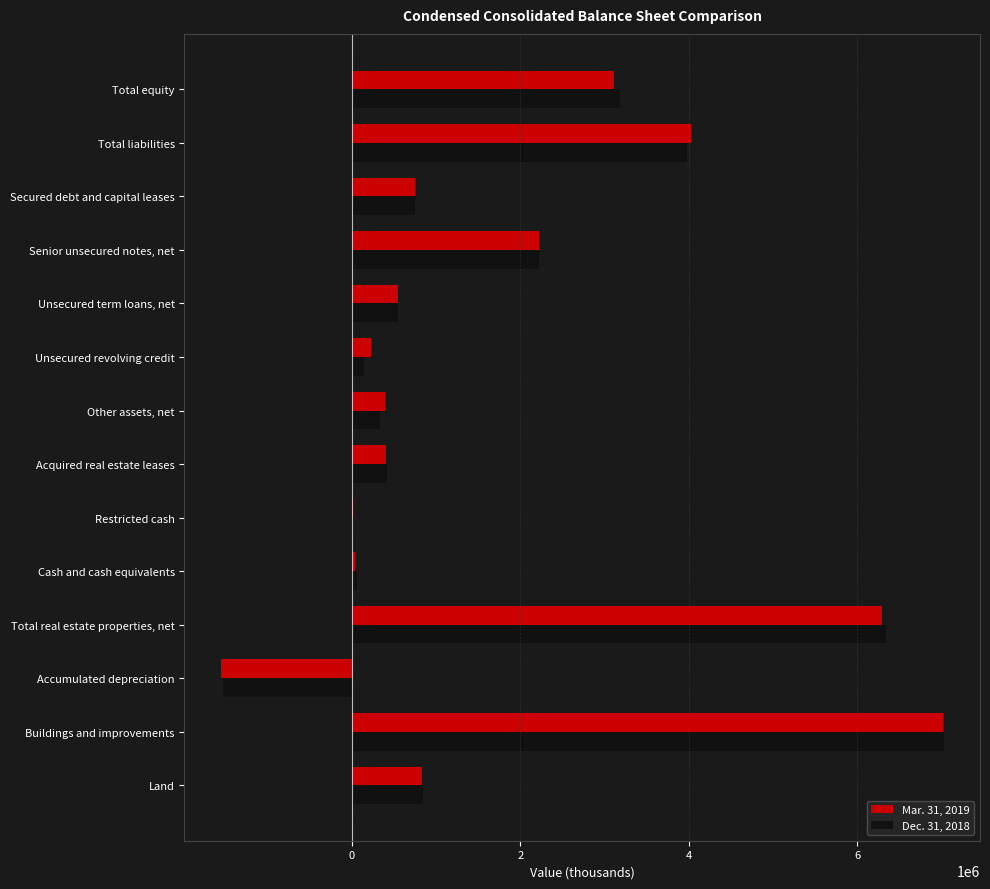

What are all the series names shown in the legend?

Mar. 31, 2019, Dec. 31, 2018